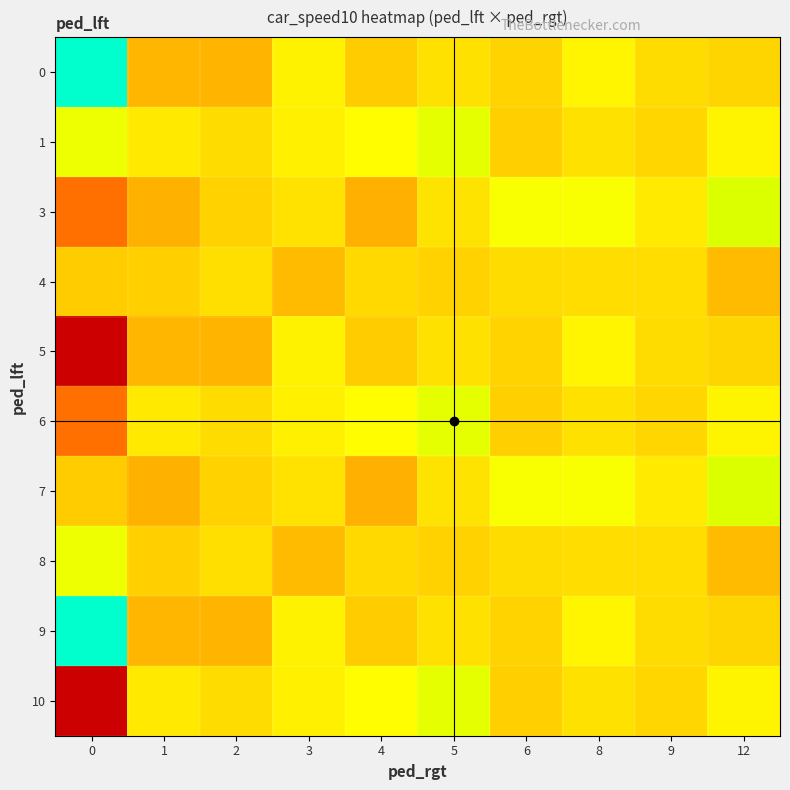

Which series has the widest spread of values?

10